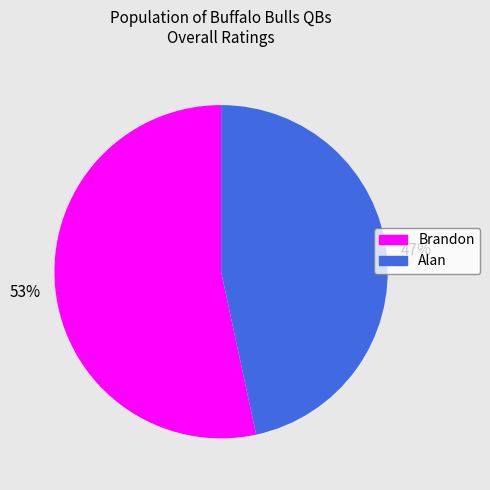

Which category accounts for the majority?

Brandon